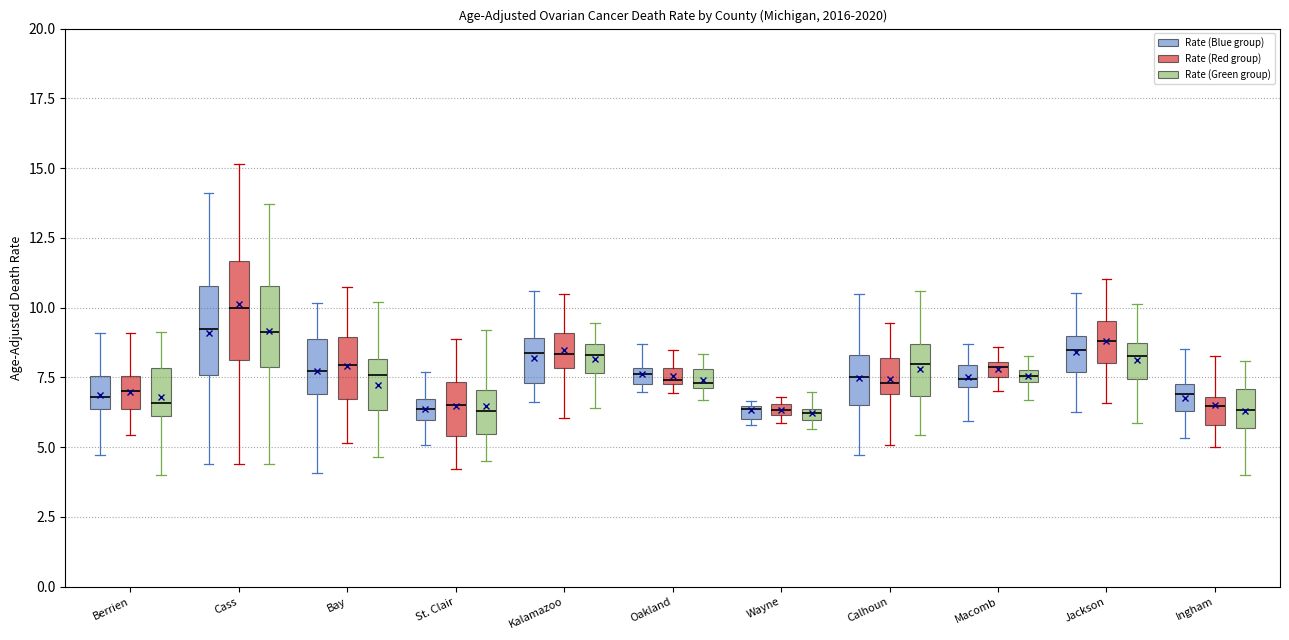

Where does the upper whisker of the box for Kalamazoo (Rate (Green group)) end on the y-axis? The values are not printed on the chart, so give them approximately, as read against the axis.

9.5